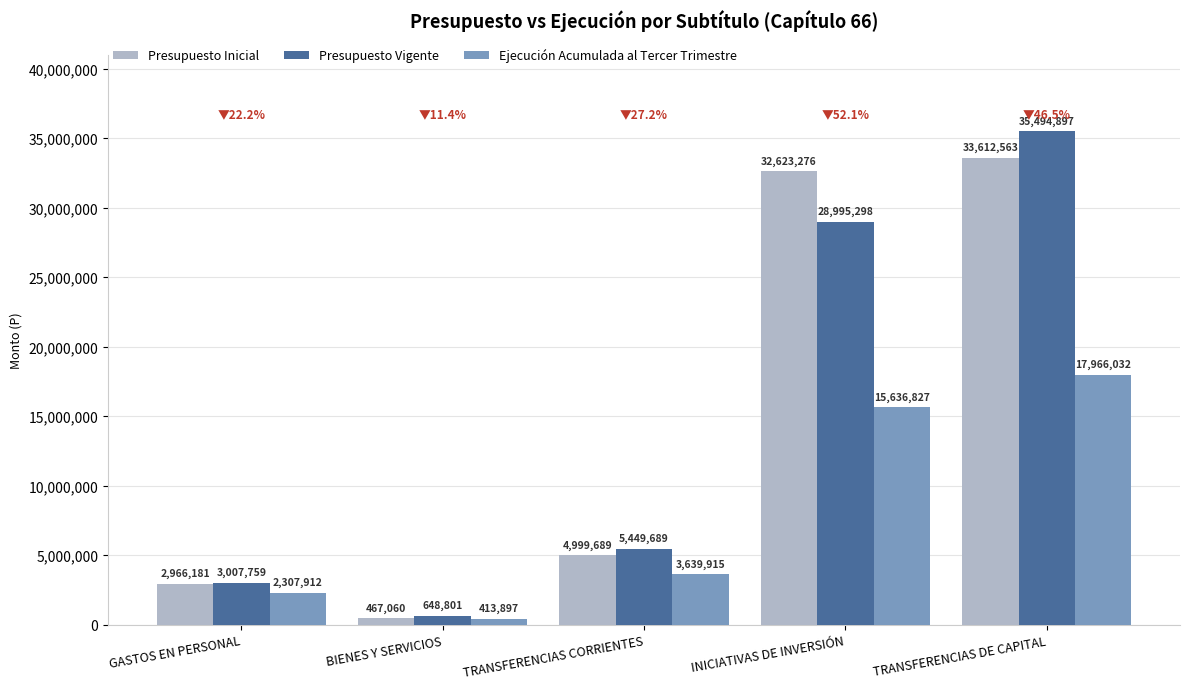

What is the sum of all Ejecución Acumulada al Tercer Trimestre values?

39964583